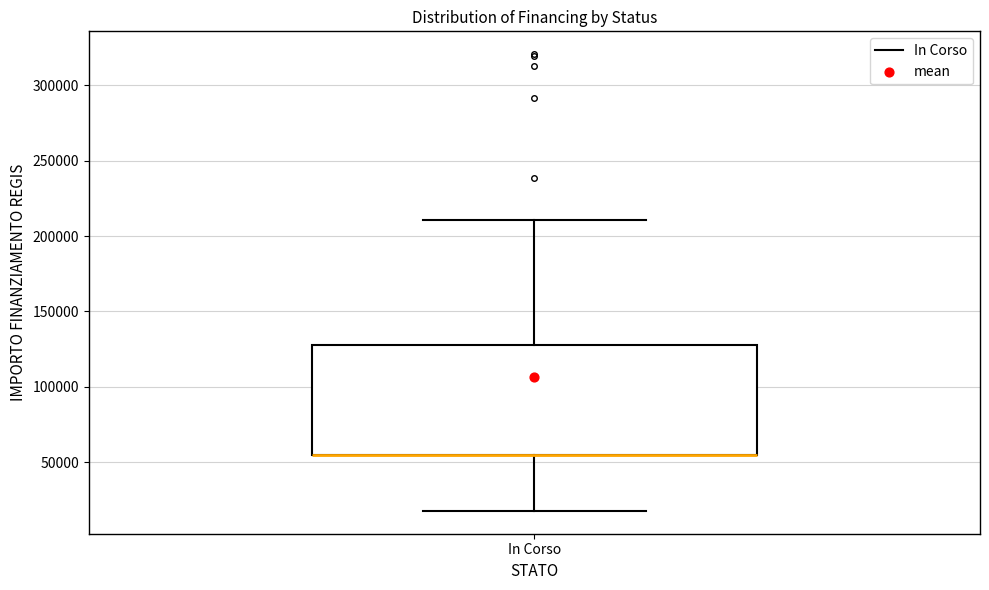

Read this box plot against the y-axis: the position of the median line, the range covered by the box, and the ends of both whiskers. The values are not printed on the chart, so give them approximately, as read against the axis.

median 55000 (drawn on the box's lower edge), box 55000 to 130000, whiskers 20000 to 210000